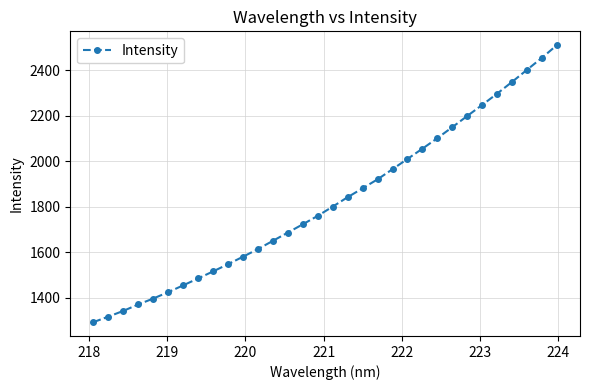

What is the maximum value shown in the chart?

2511.2